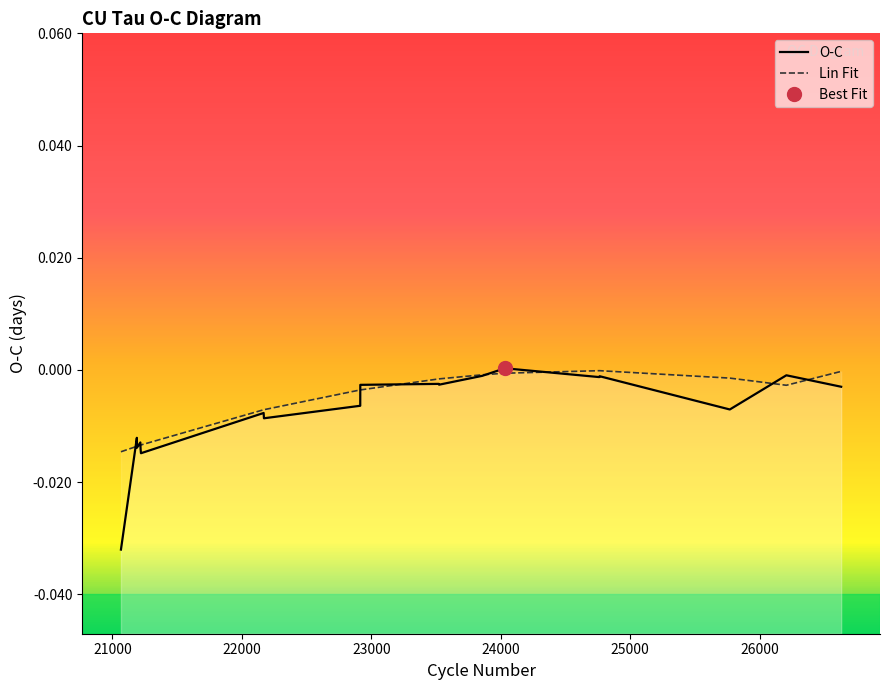

True or false: Lin Fit and O-C cross at least once.

True